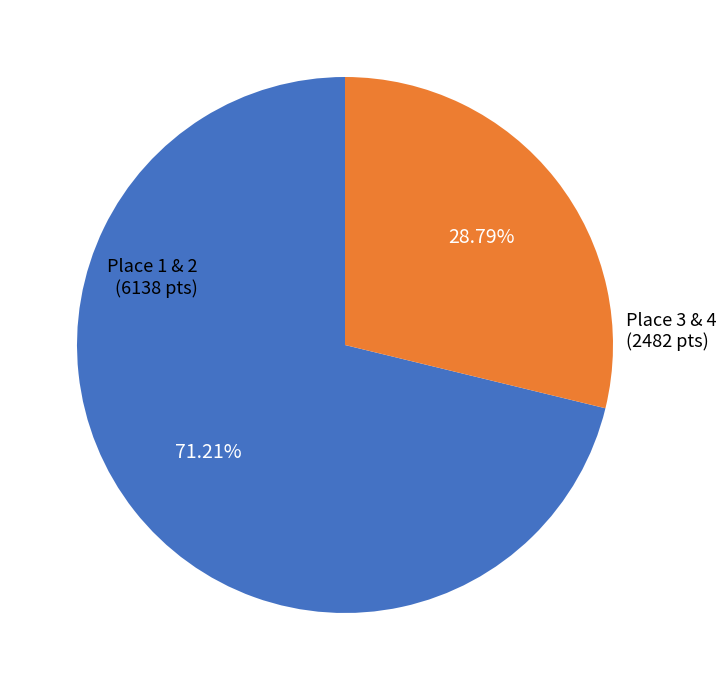

Is there a majority slice in this chart?

Yes